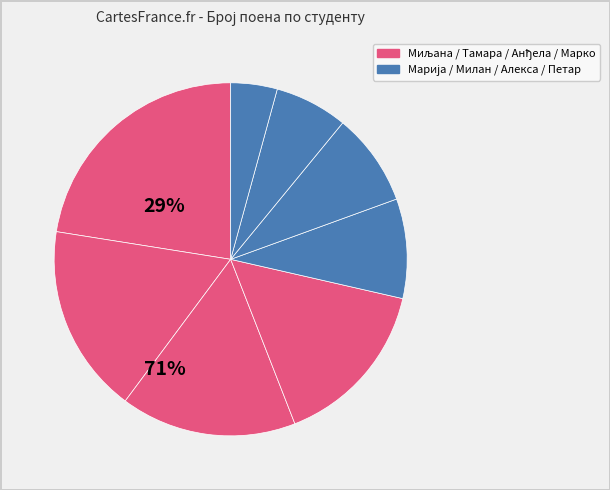

How many segments does this pie chart have?

8